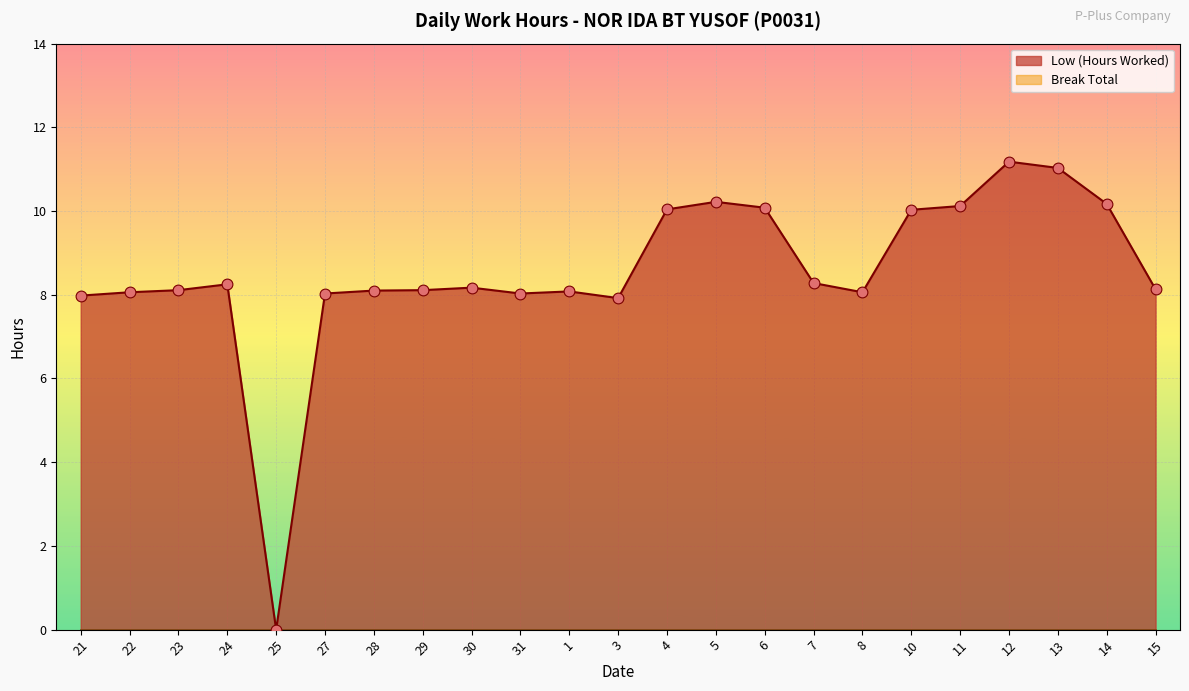

Between 29 and 6, which is larger?

6